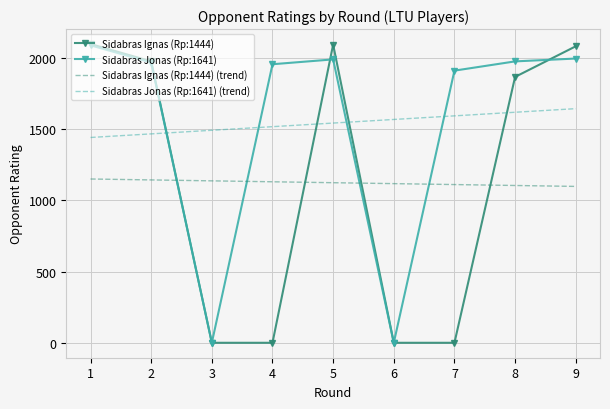

Which series changed the most between 1 and 2?

Sidabras Ignas (Rp:1444)